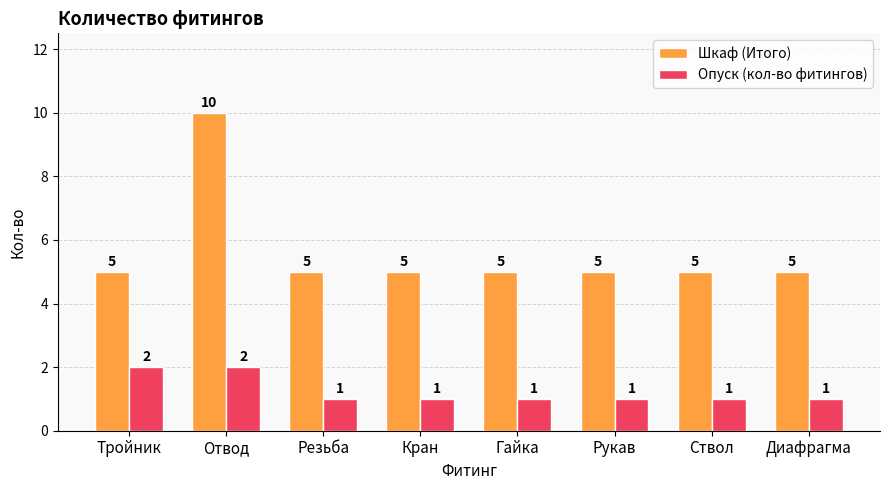

What is the smallest value displayed?

1